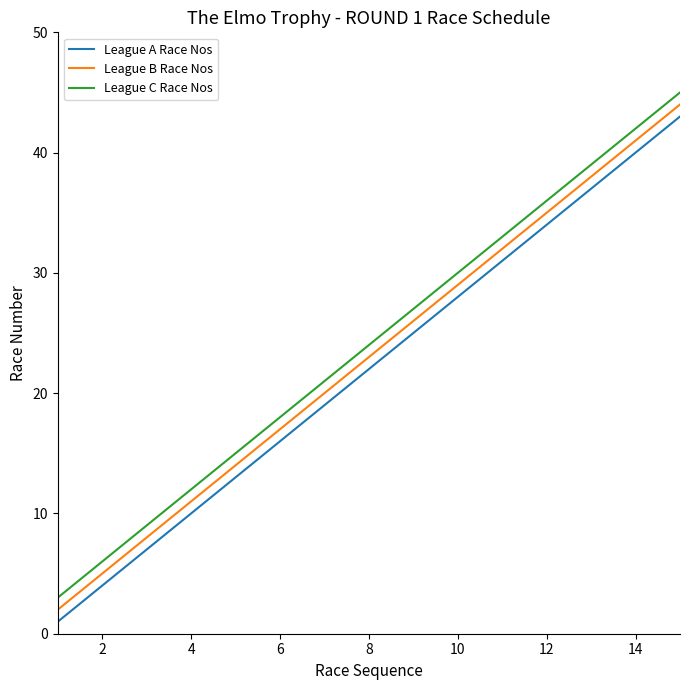

Reading left to right, extract all data points from this chart.

League A Race Nos: 1	4	7	10	13	16	19	22	25	28	31	34	37	40	43
League B Race Nos: 2	5	8	11	14	17	20	23	26	29	32	35	38	41	44
League C Race Nos: 3	6	9	12	15	18	21	24	27	30	33	36	39	42	45